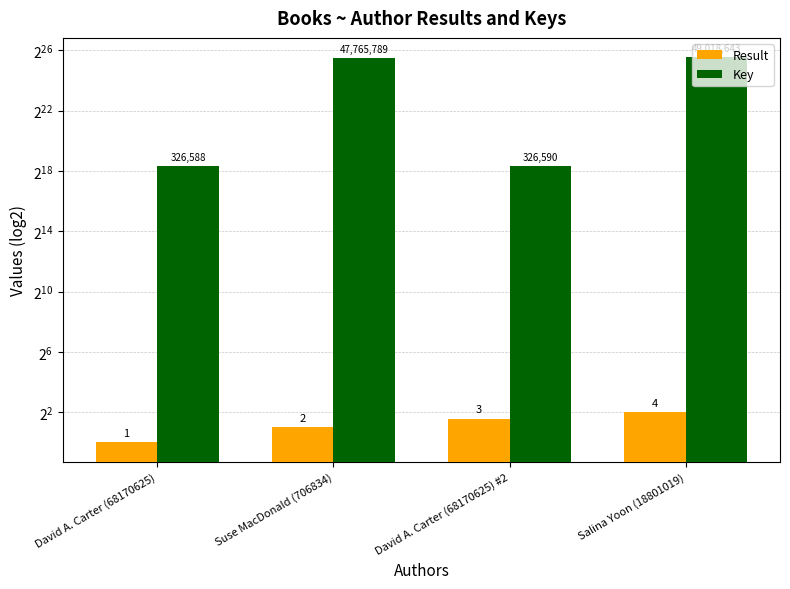

Are the bars horizontal?

No